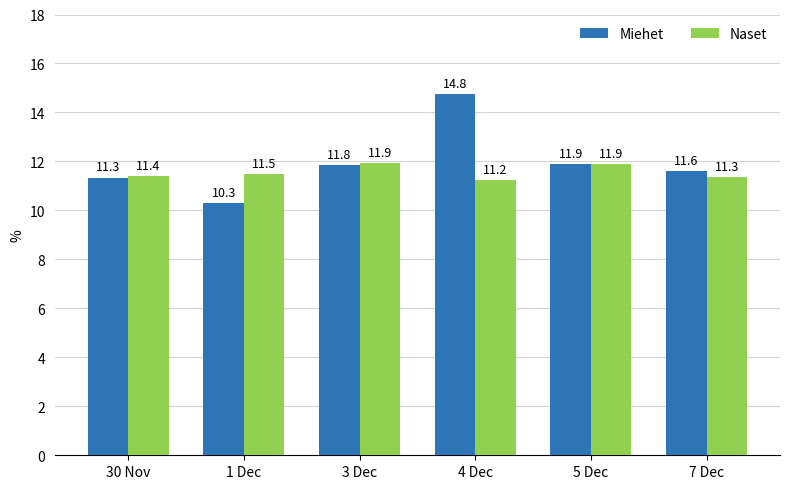

What is the total value across all series at 4 Dec?

26.0